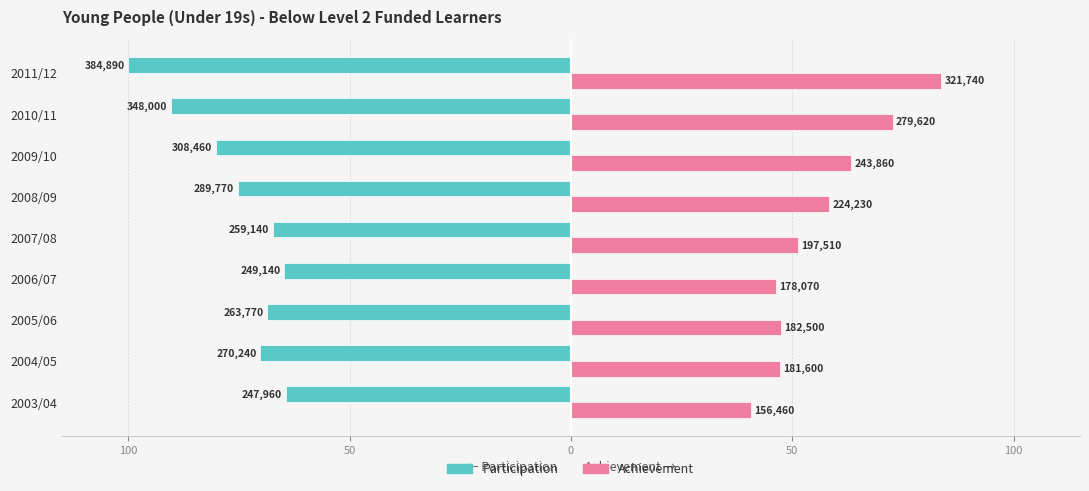

What are all the series names shown in the legend?

Participation, Achievement